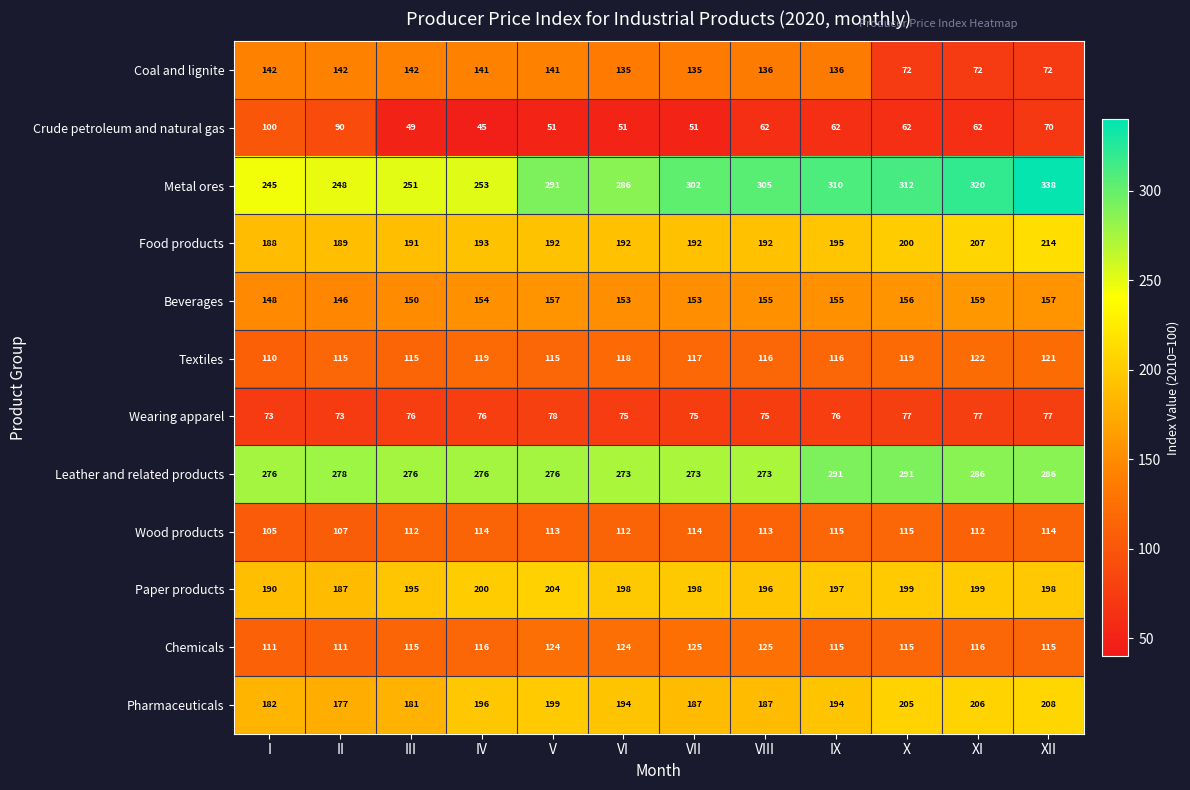

At IV, list the series in order from smallest to largest.

Crude petroleum and natural gas, Wearing apparel, Wood products, Chemicals, Textiles, Coal and lignite, Beverages, Food products, Pharmaceuticals, Paper products, Metal ores, Leather and related products